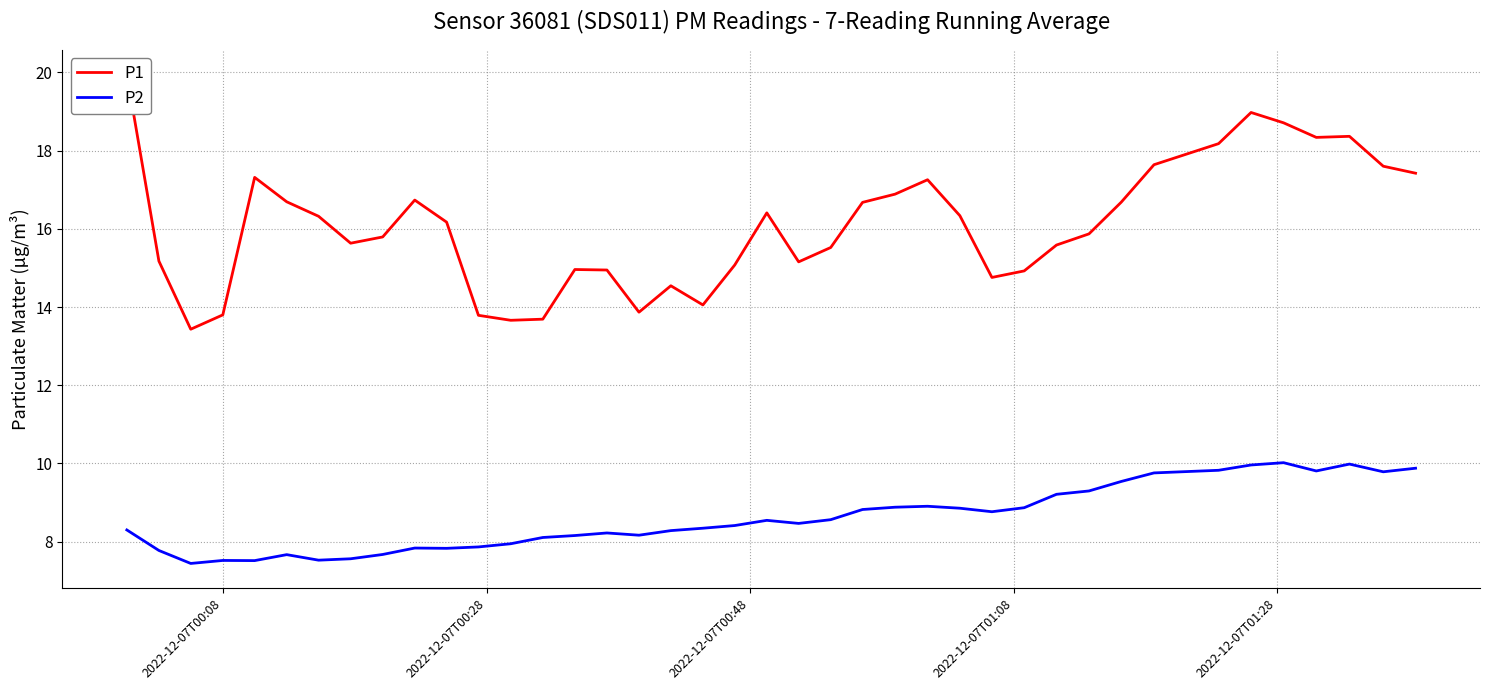

What is the maximum value for P2?

10.0